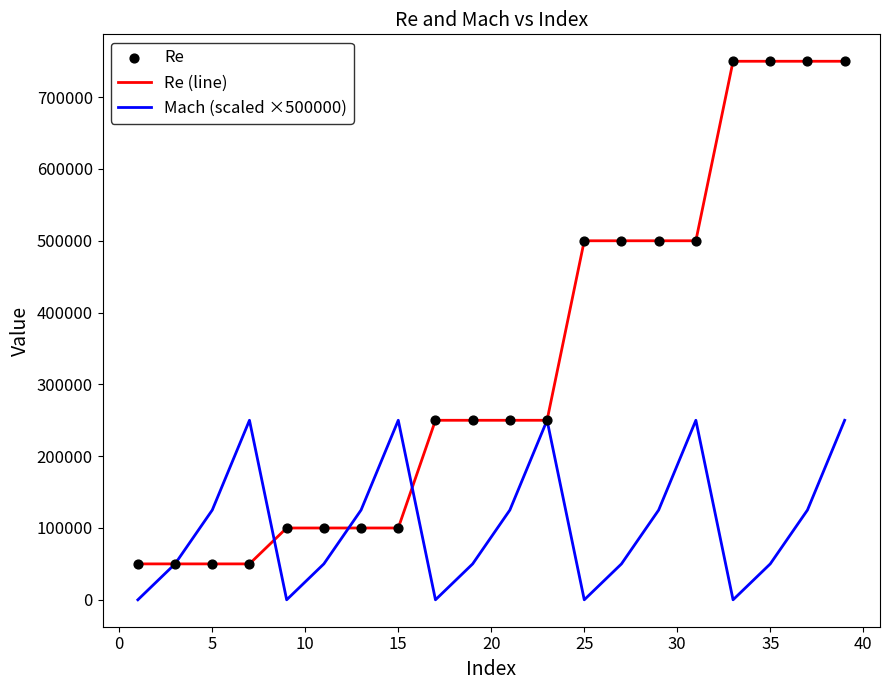

Which series has the largest range (max minus min)?

Re (line)